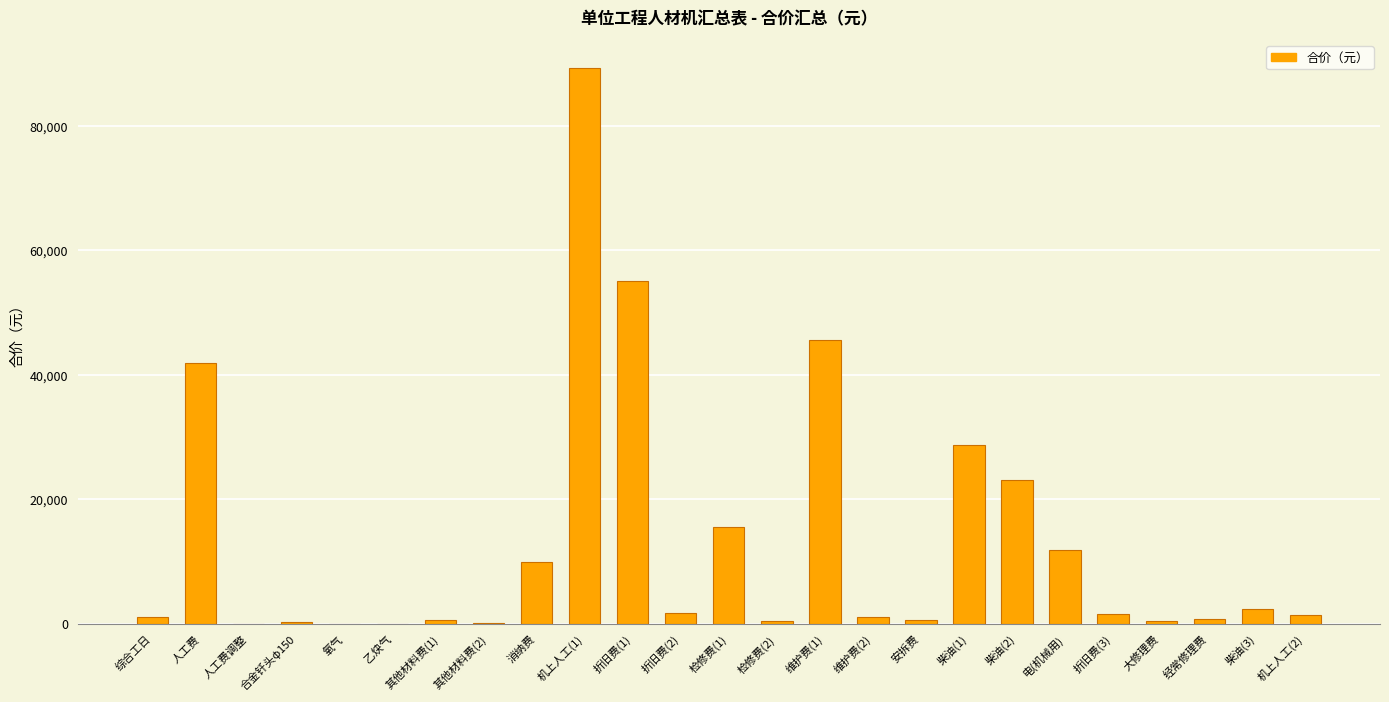

The chart shows a value of 2334.2 at 柴油(3). True or false?

True